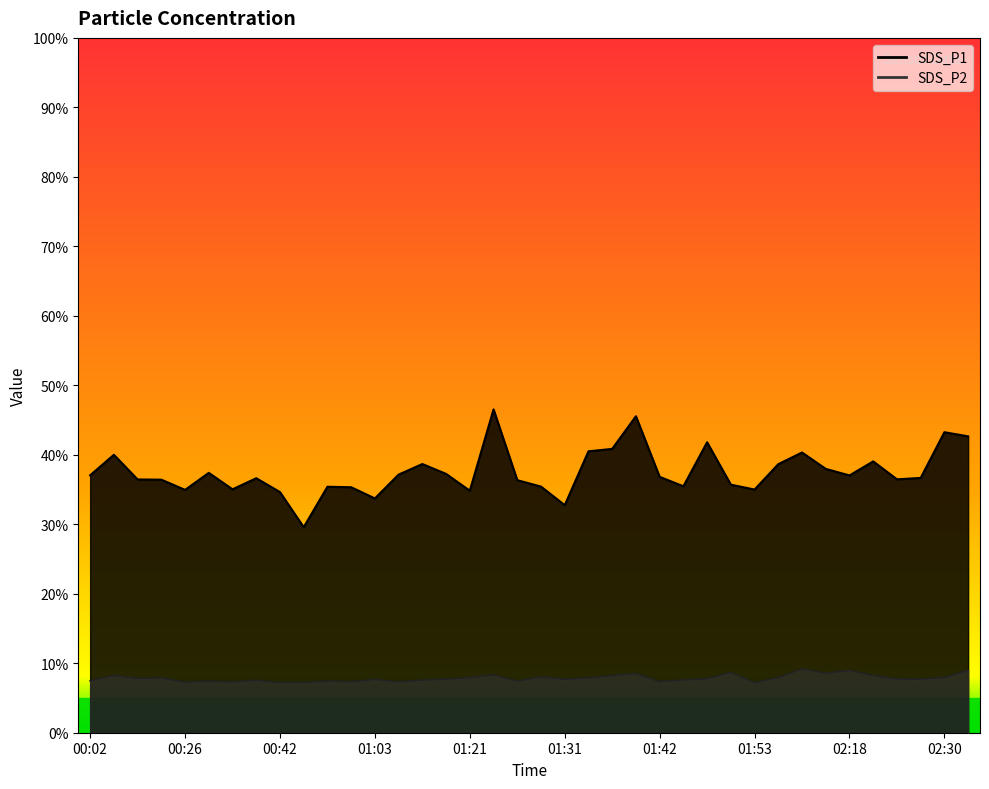

In SDS_P2, how many points are higher than both neighbors (excluding endpoints)?

12